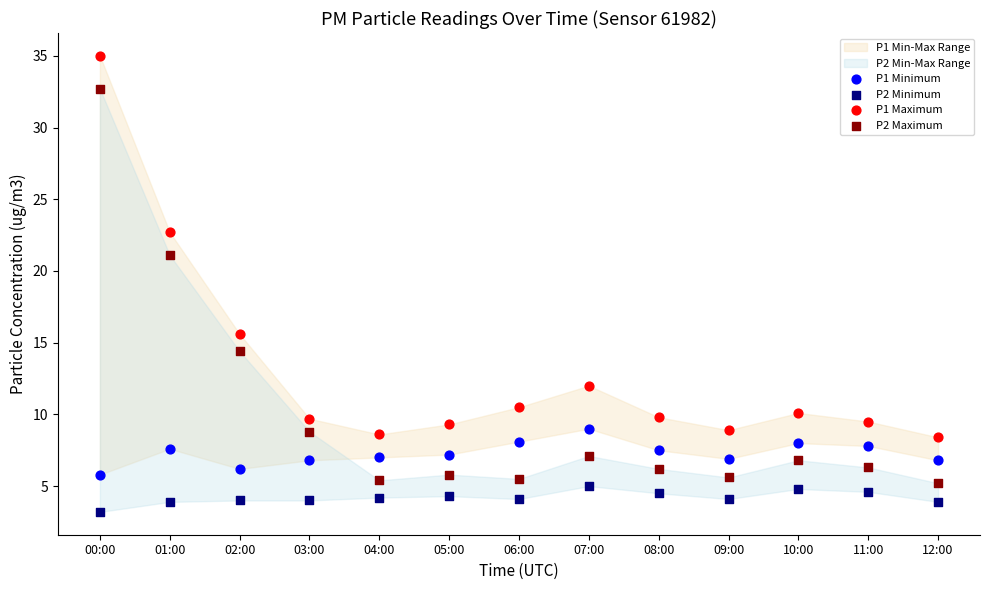

Which series has the widest spread of Y values?

P2 Maximum